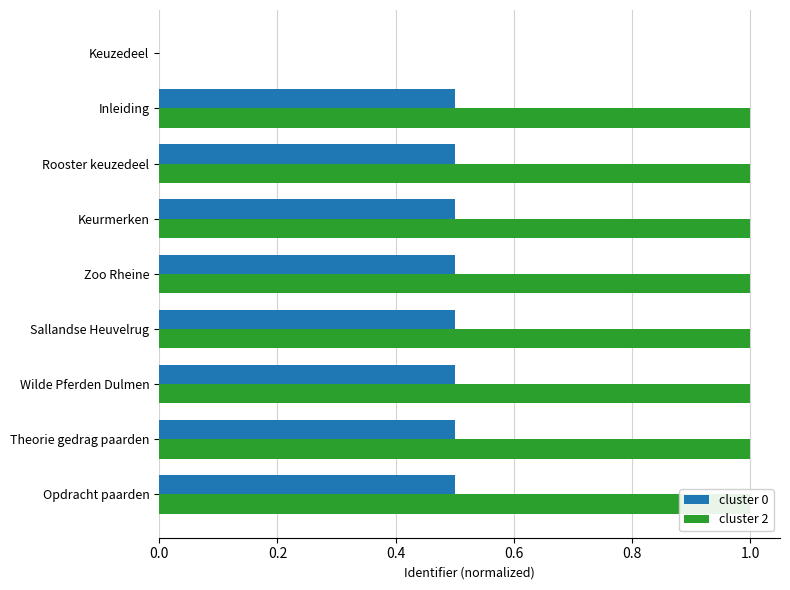

Is it true that cluster 0 equals 0.3 at Keuzedeel?

False